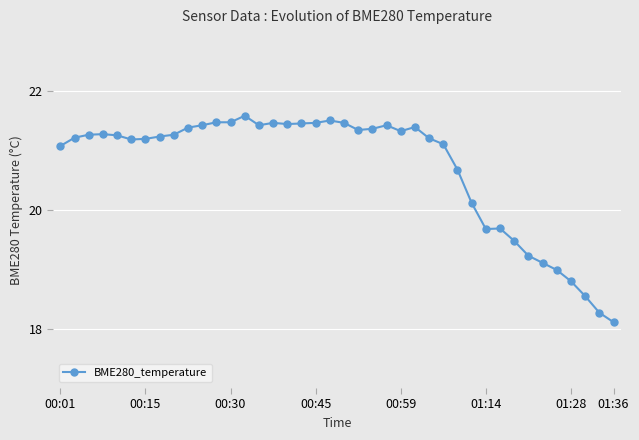

What is the value of the 16th point from the left?

21.5